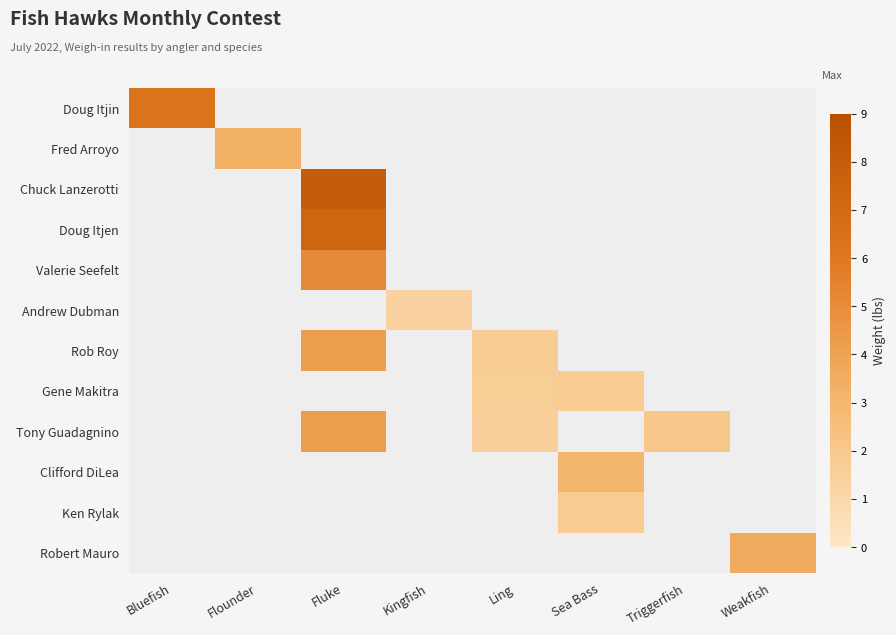

Which series has the widest spread of values?

Chuck Lanzerotti